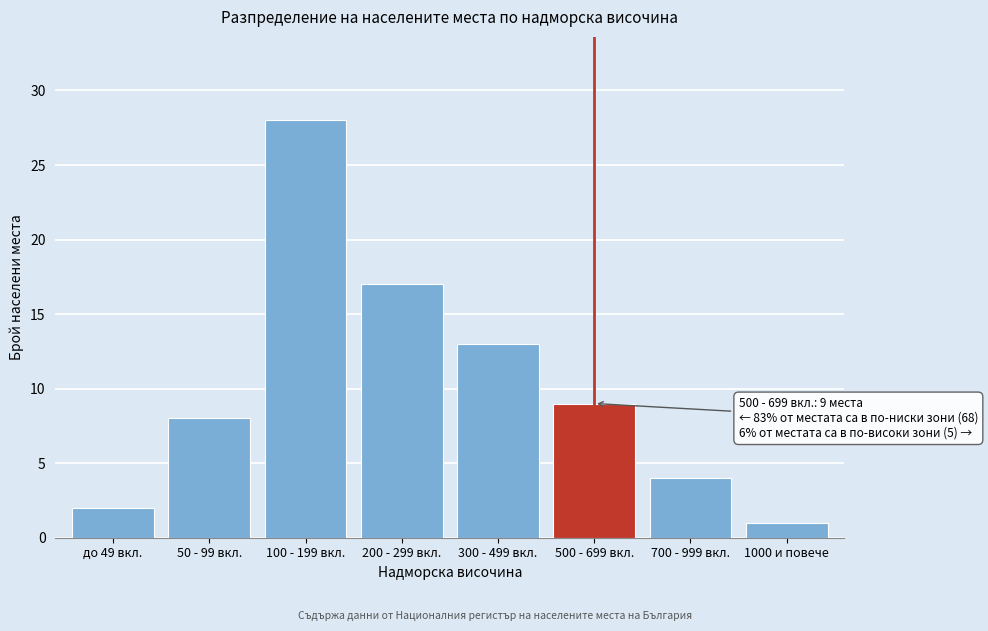

Reading left to right, list all the values displayed in this chart.

до 49 вкл.=2	50 - 99 вкл.=8	100 - 199 вкл.=28	200 - 299 вкл.=17	300 - 499 вкл.=13	500 - 699 вкл.=9	700 - 999 вкл.=4	1000 и повече=1